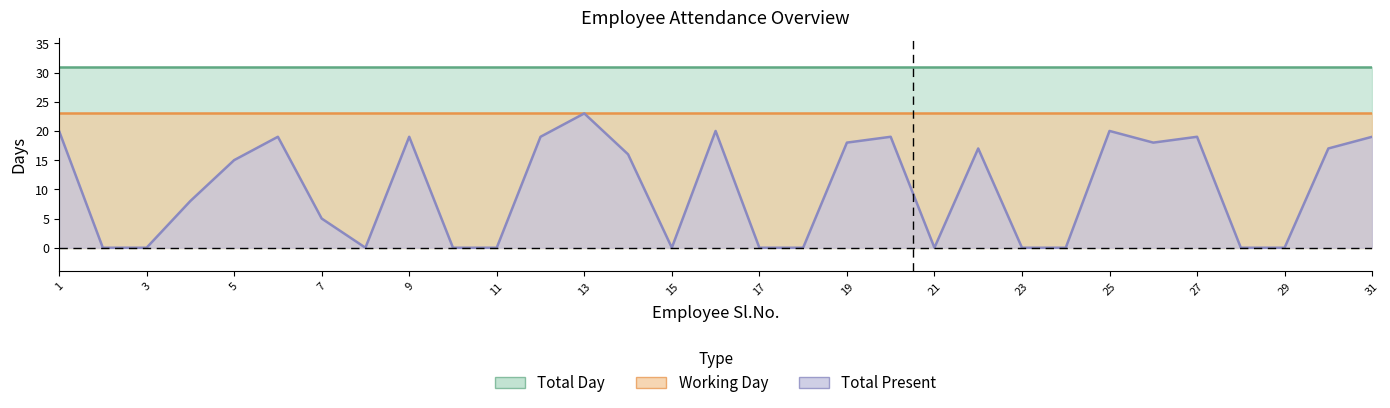

Which series changed the most between 21 and 30?

Total Present